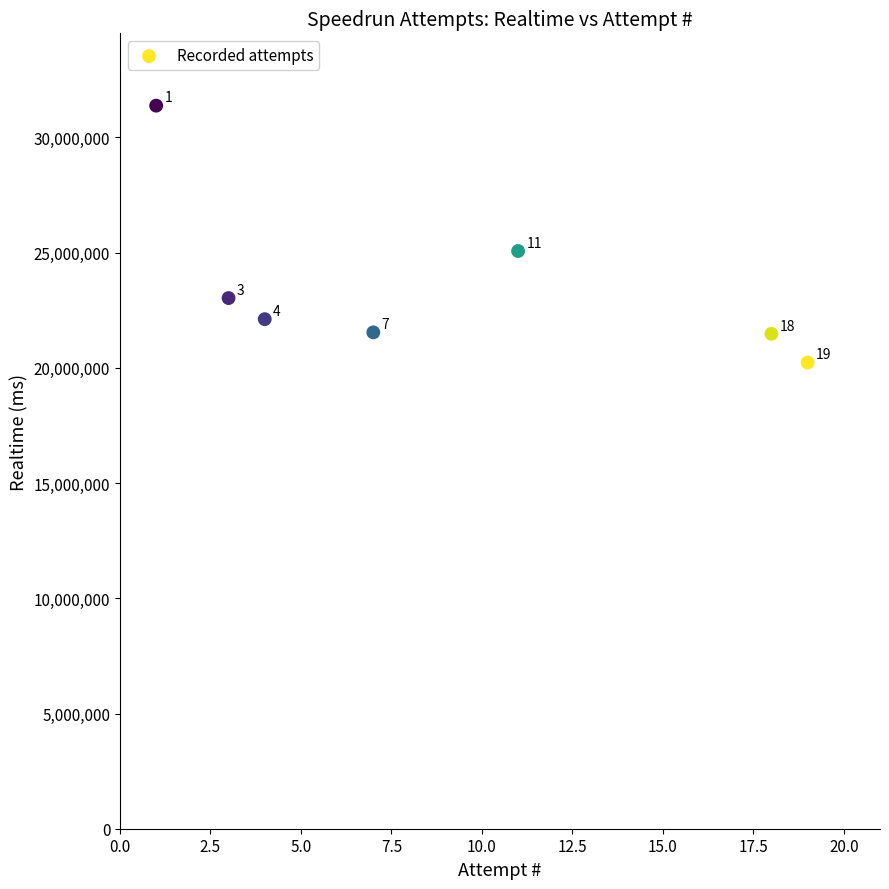

What is the range of X values (max minus min)?

18